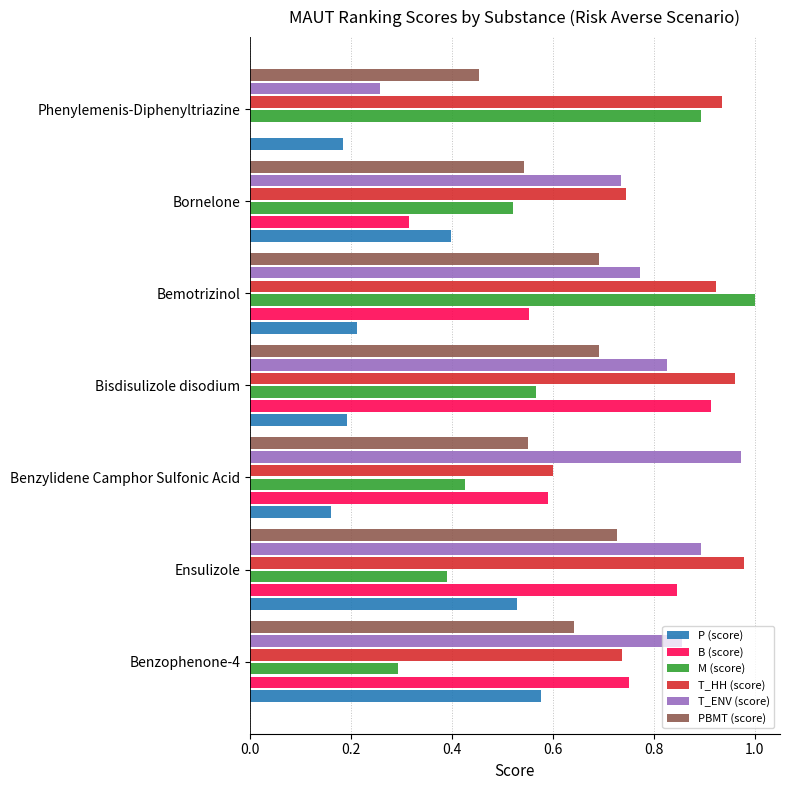

What is the sum of all PBMT (score) values?

4.3